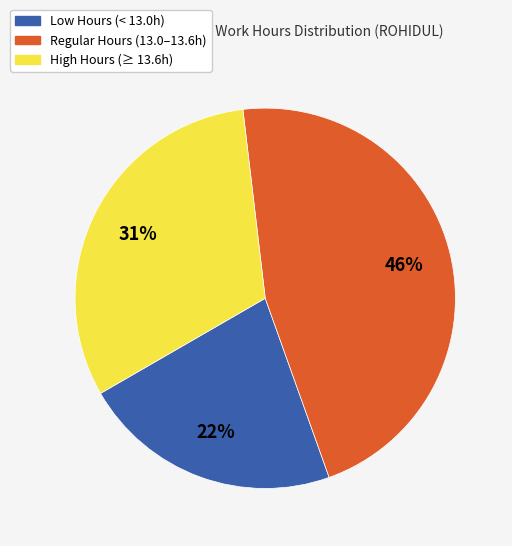

Rank the categories by value from highest to lowest.

Regular Hours (13.0–13.6h), High Hours (≥ 13.6h), Low Hours (< 13.0h)